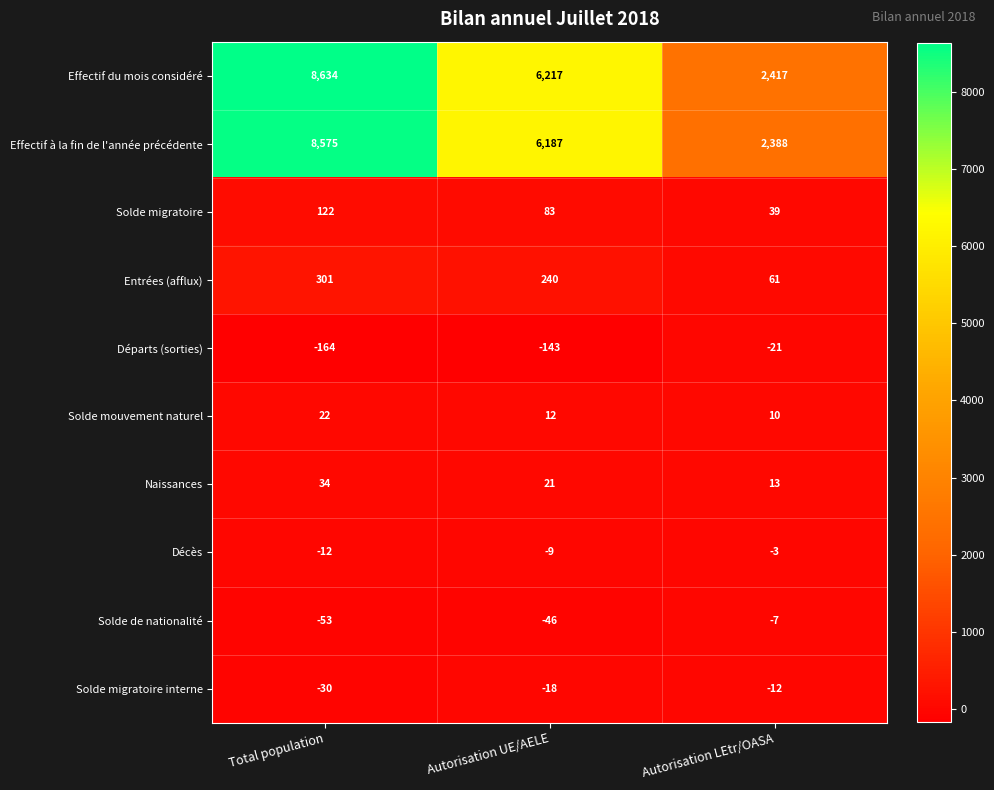

Where does the Effectif du mois considéré series first go above 6217?

Total population